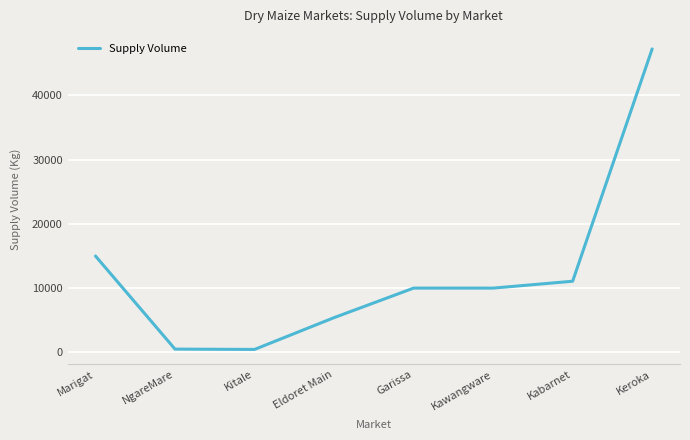

What is the change in value from Kawangware to Kabarnet?

+1070